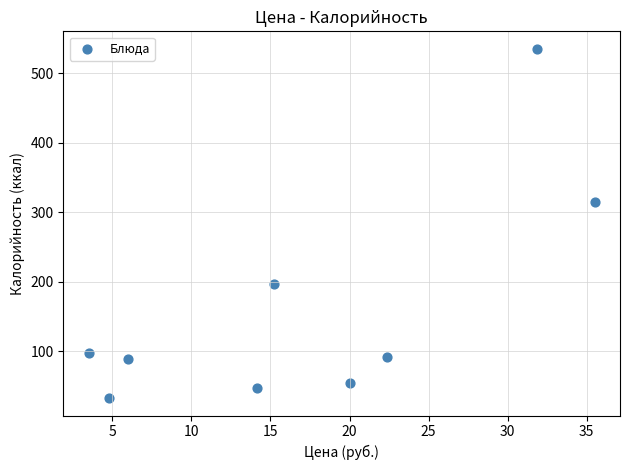

What Y value in the scatter plot is closest to 283?

315.1